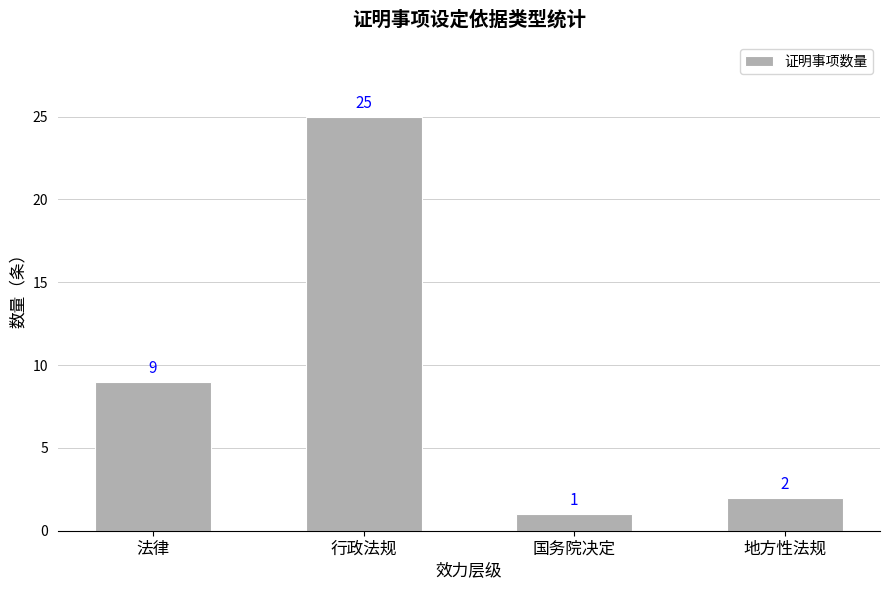

What is the sum of the values at 地方性法规 and 法律?

11